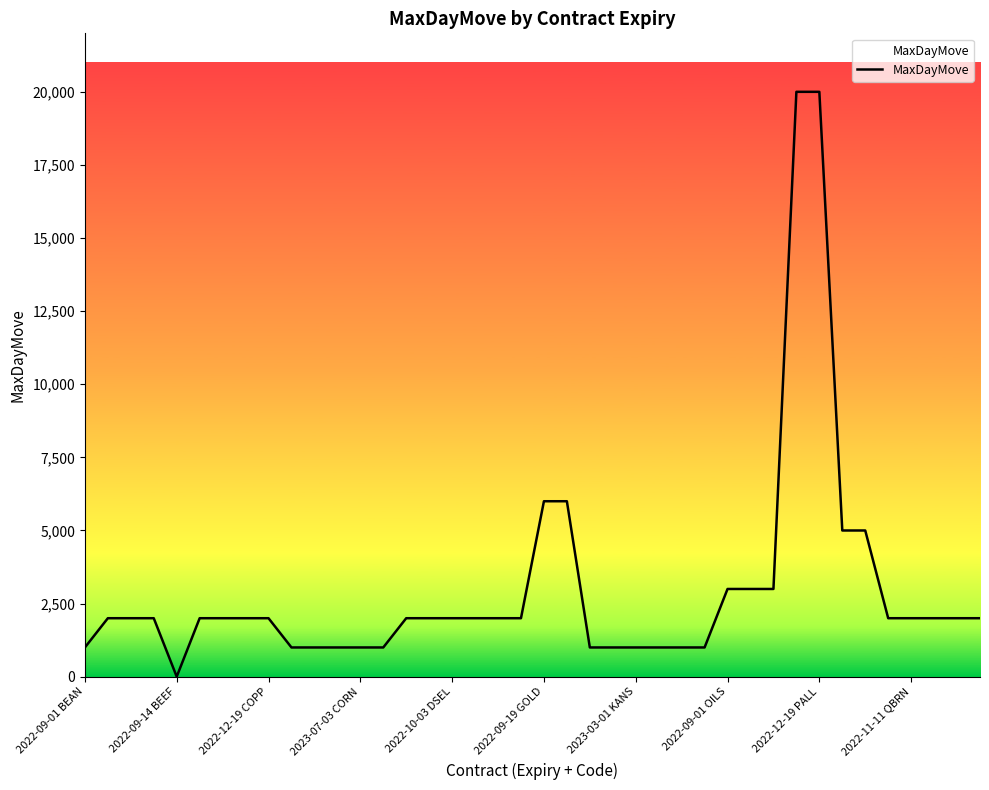

What is the greatest value displayed?

20000